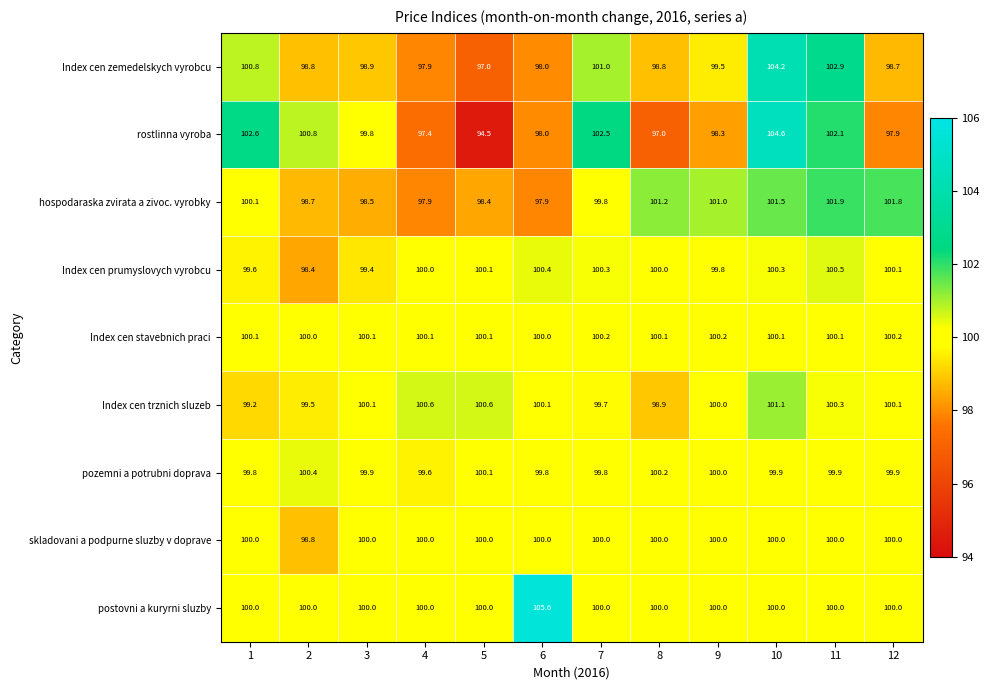

What is the average value of the hospodaraska zvirata a zivoc. vyrobky series?

99.9